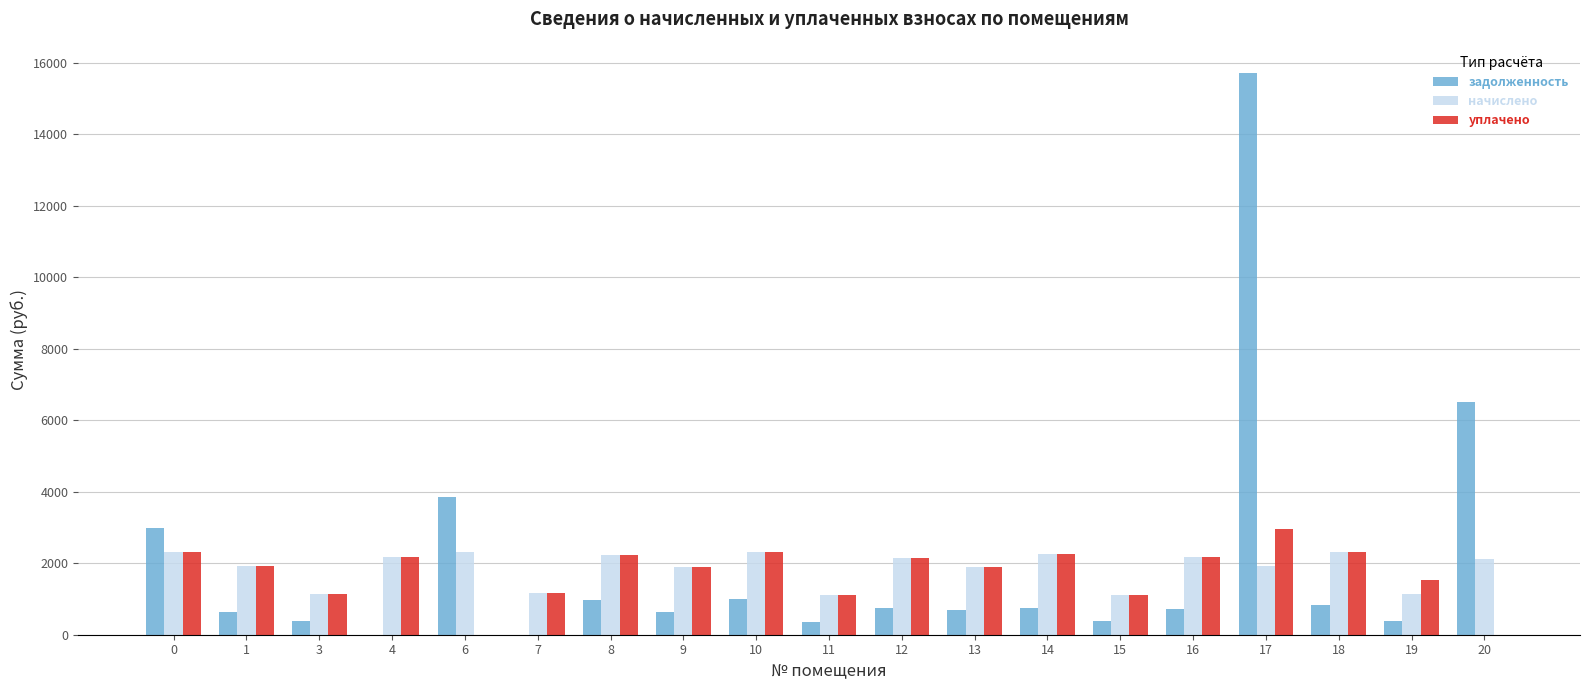

What is the sum of the задолженность values at 10 and 12?

1764.9